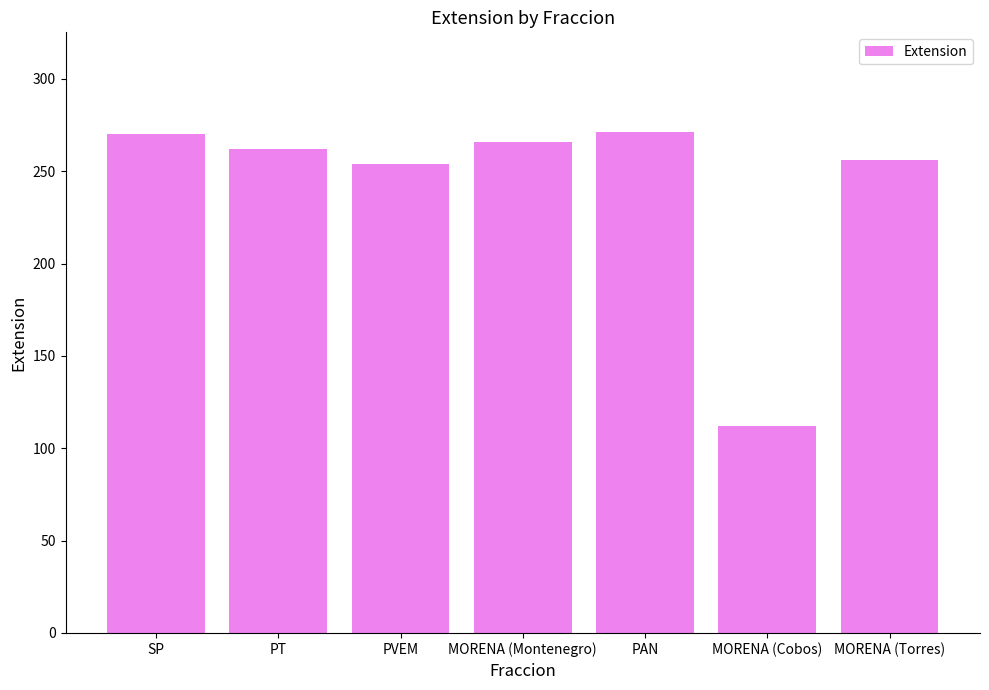

What is the minimum value shown in the chart?

112